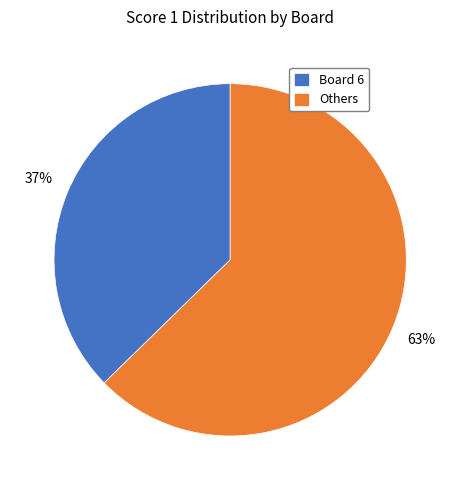

To the nearest percent, what portion does Board 6 represent?

37%